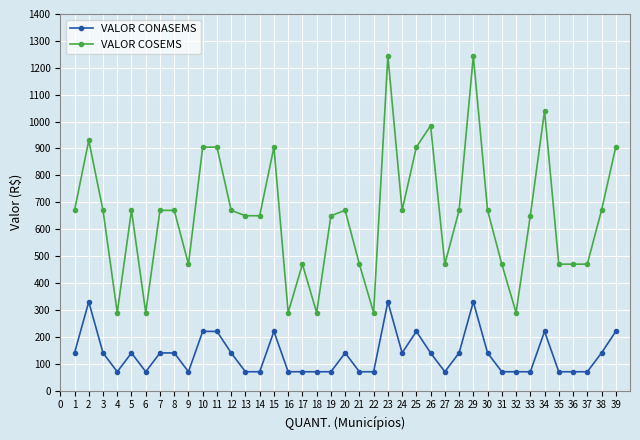

Which series has the largest total across all categories?

VALOR COSEMS